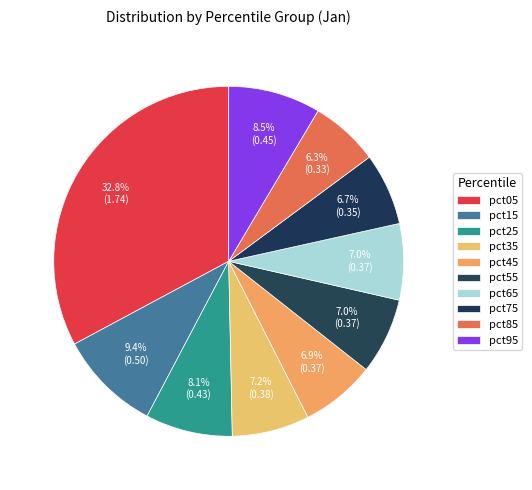

Rank the categories by value from lowest to highest.

pct85, pct75, pct45, pct65, pct55, pct35, pct25, pct95, pct15, pct05